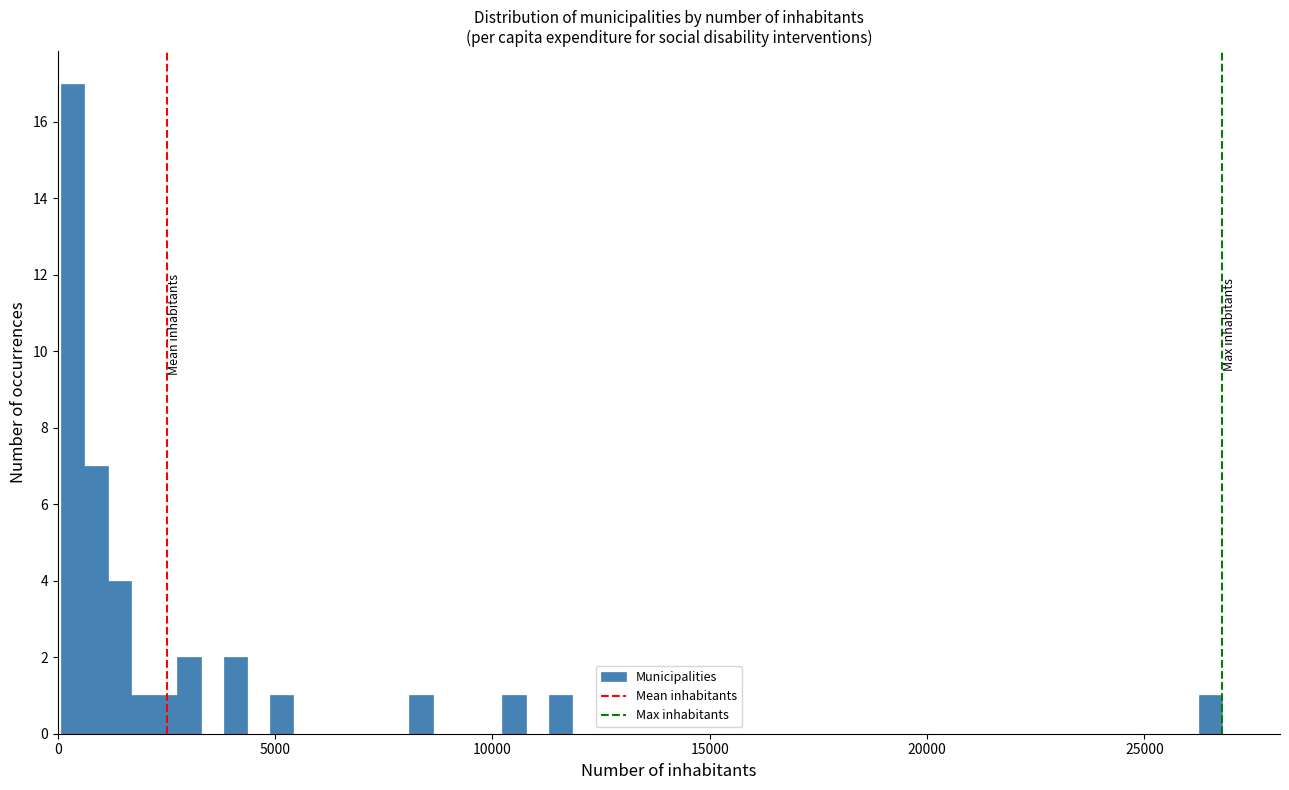

Around what value on the x-axis is the tallest bar? Give the approximate position of its centre, as read against the axis.

500